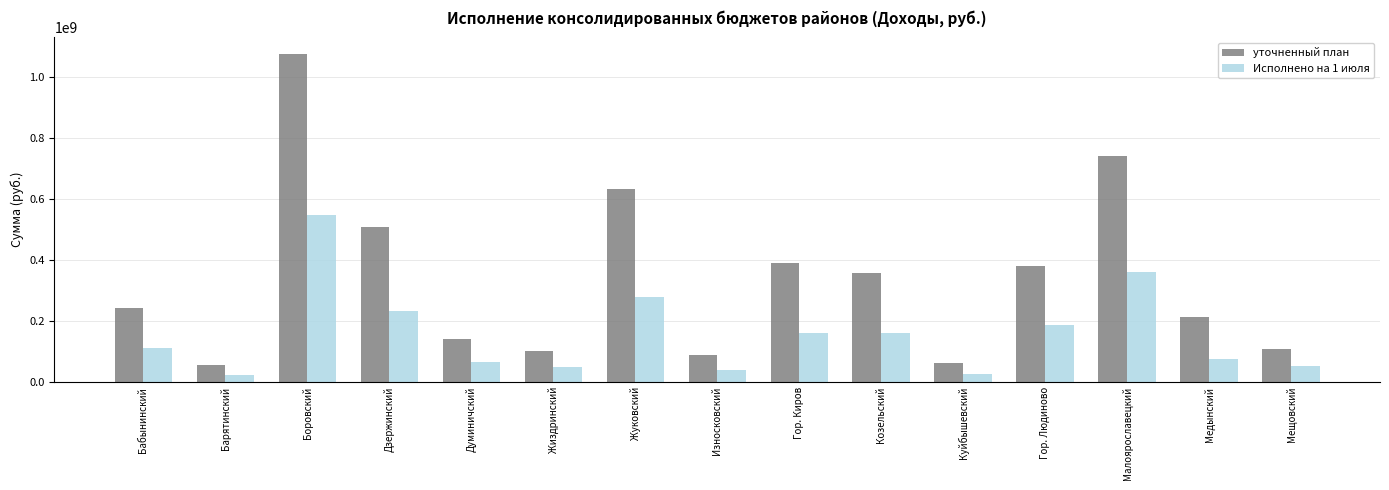

How many values in the уточненный план series exceed 242497324?

8